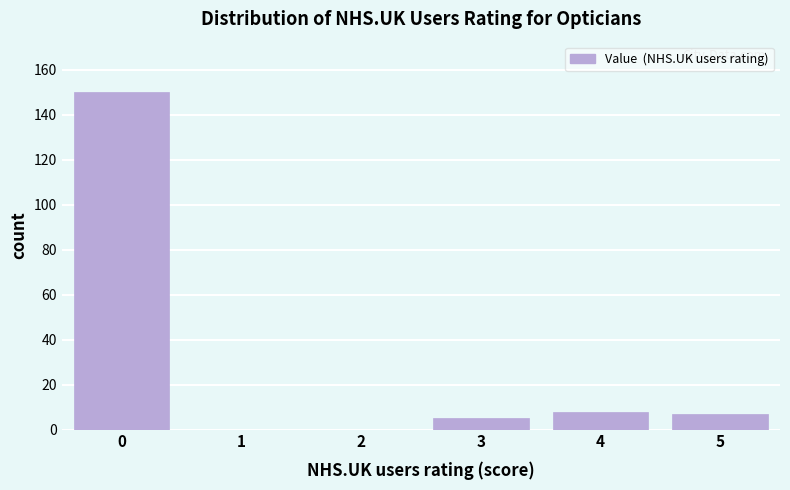

Reading left to right, what are all the values shown in this chart?

0=150	1=0	2=0	3=5	4=8	5=7